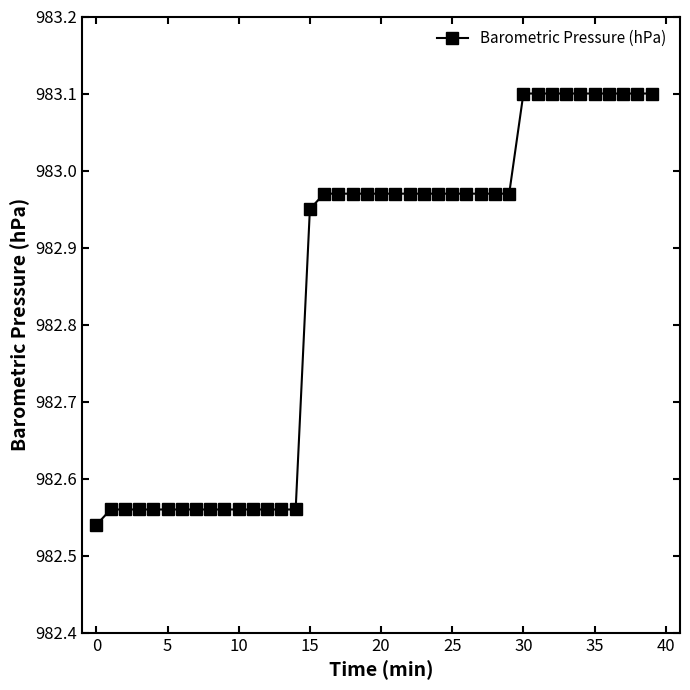

What is the difference between the maximum and minimum values?

0.6